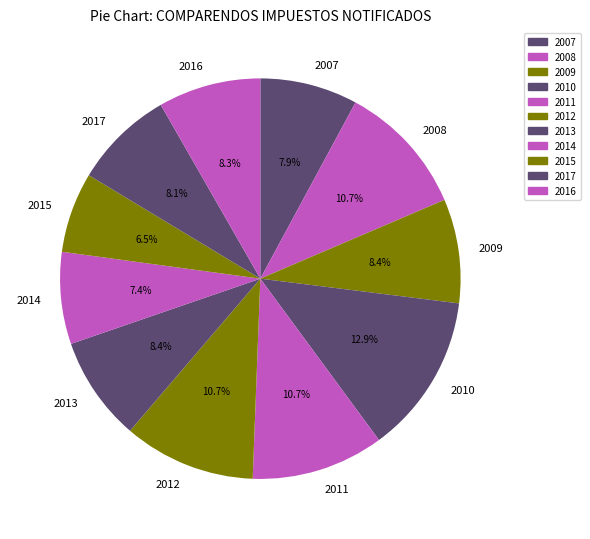

Combined, what portion of the pie is 2007 and 2017?

16.0%